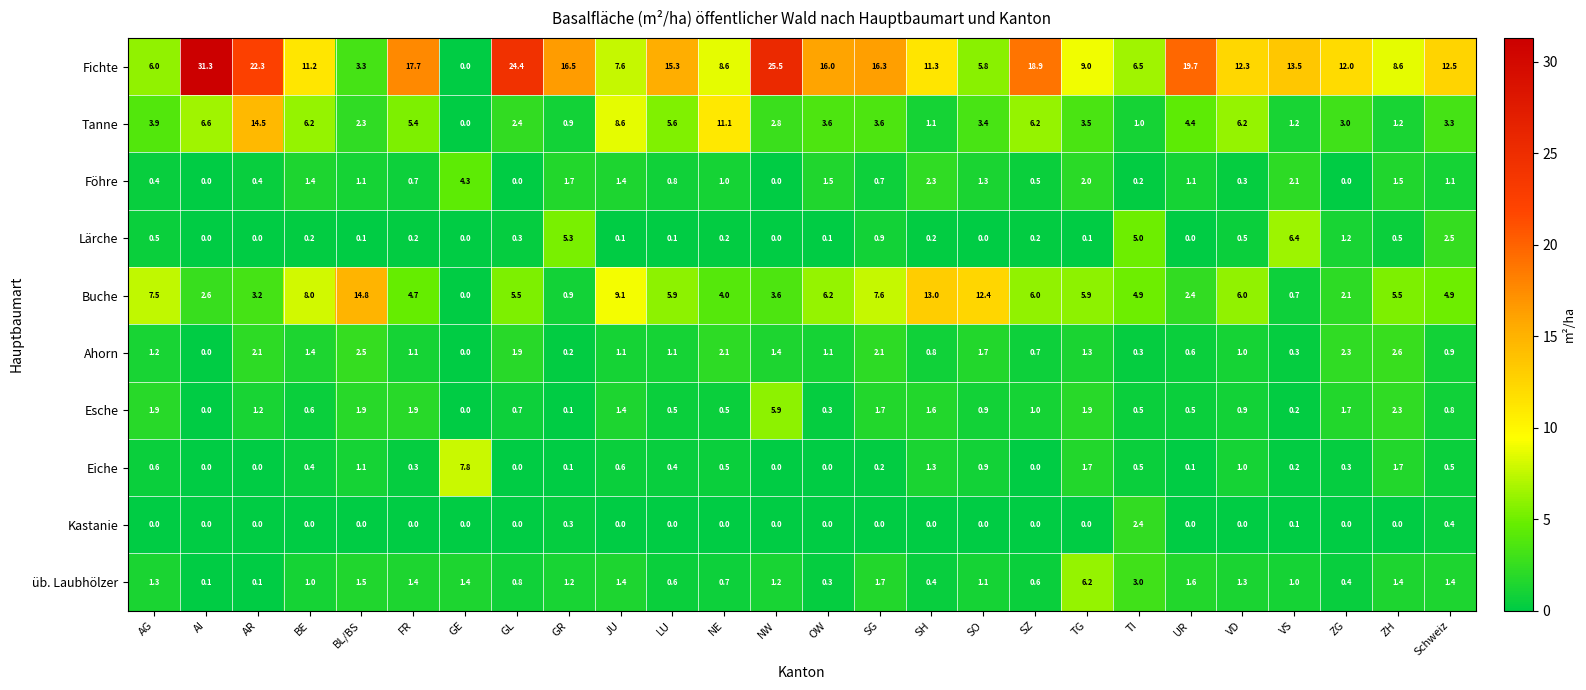

Which series has the widest spread of values?

Fichte